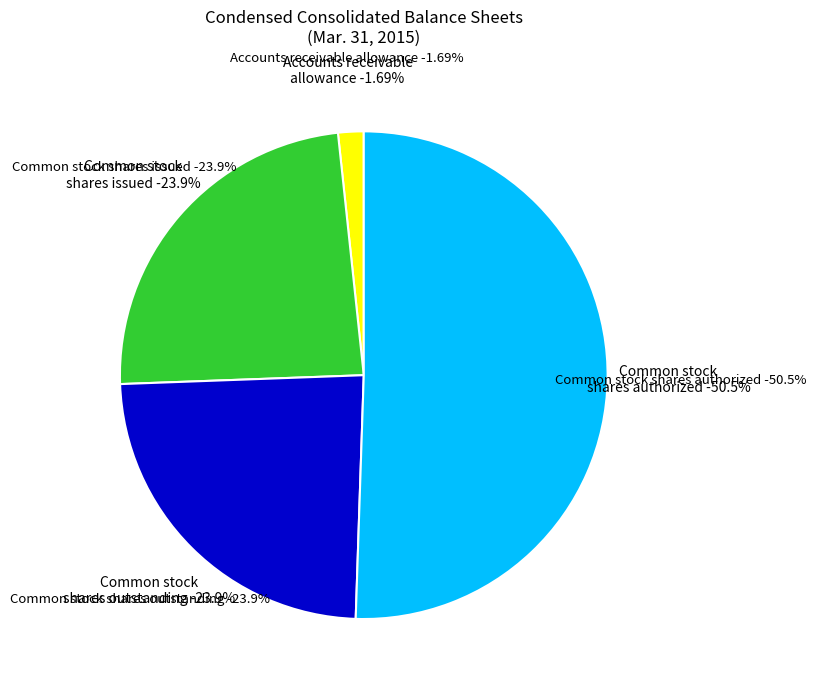

Which slice is the smallest?

Accounts receivable allowance